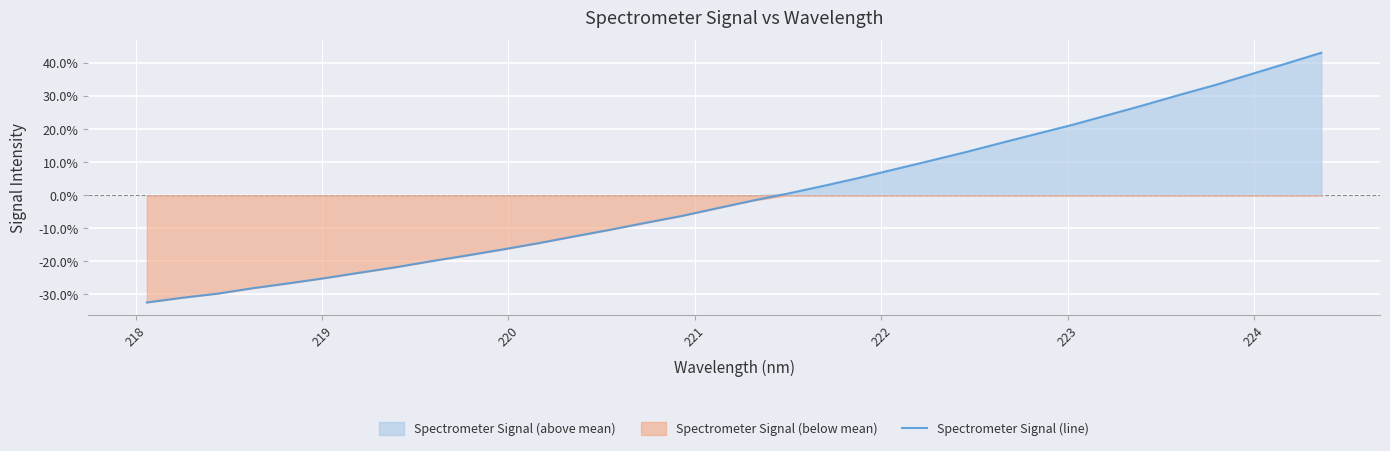

What is the minimum value for Spectrometer Signal (line)?

-32.4